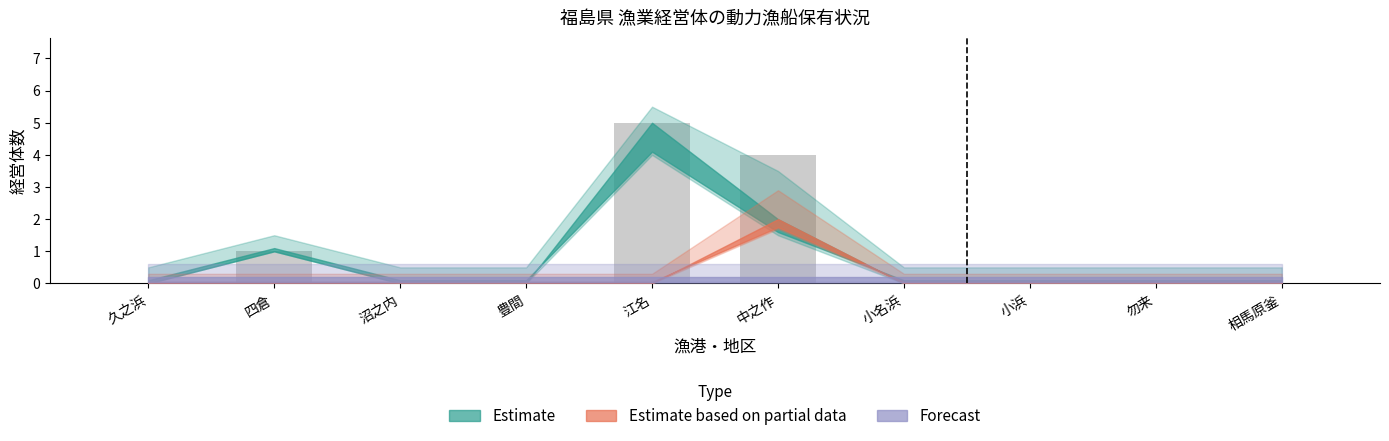

Which has a higher value, 中之作 or 沼之内?

中之作